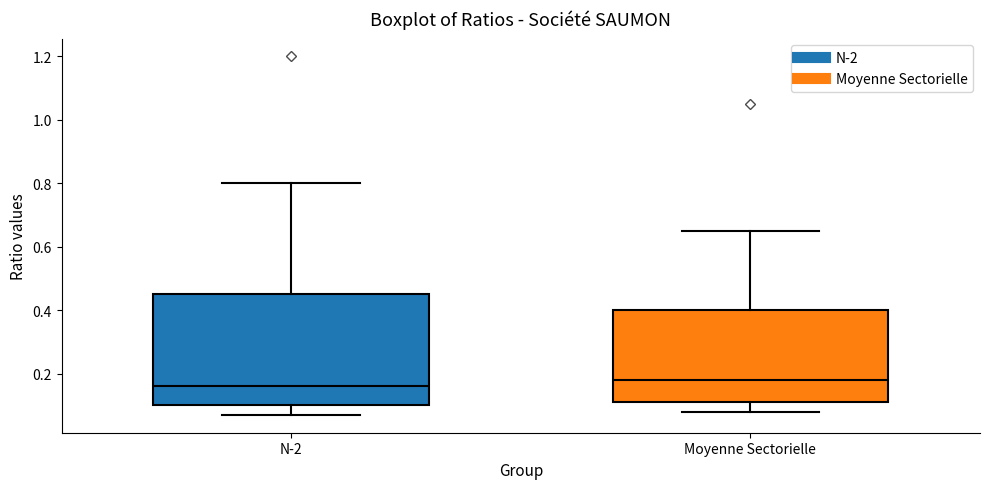

Comparing the boxes themselves (not the whiskers), which one is the tallest?

N-2